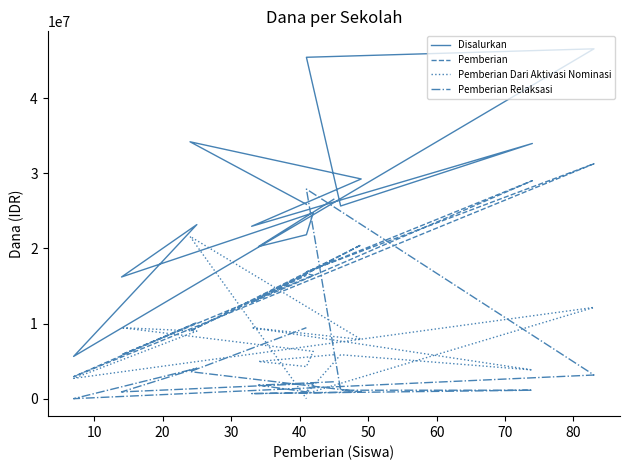

The Pemberian Dari Aktivasi Nominasi series shows 7682223 at 10. True or false?

False